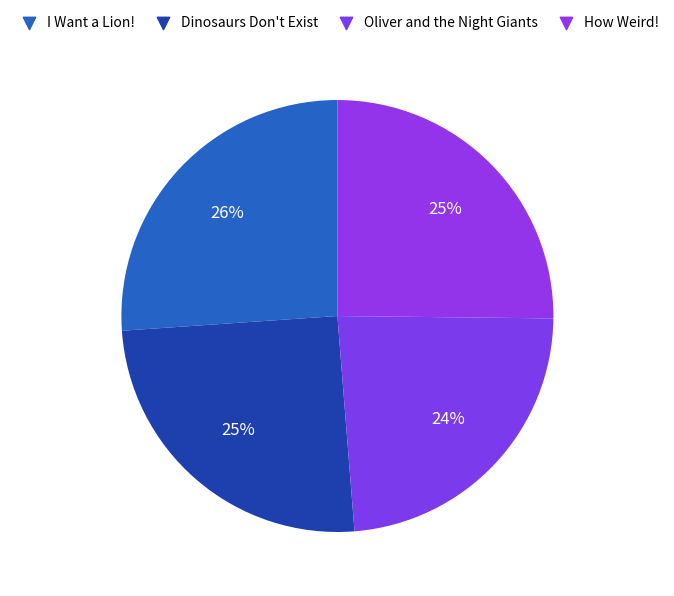

Count the number of slices in the pie.

4